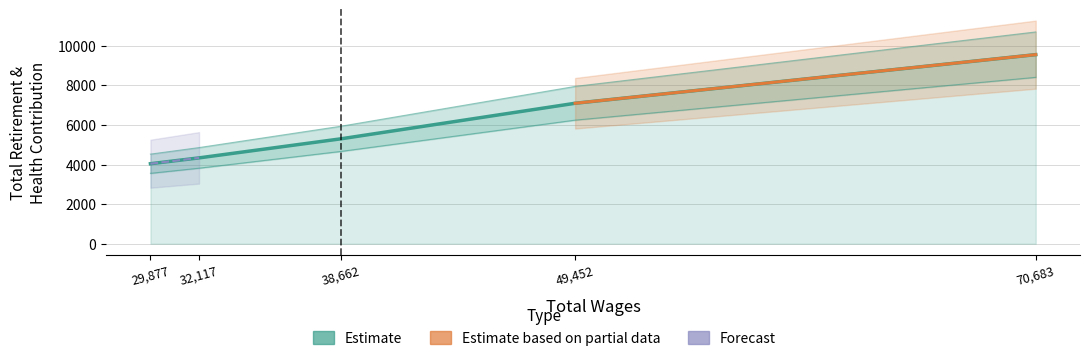

What is the maximum value shown in the chart?

9551